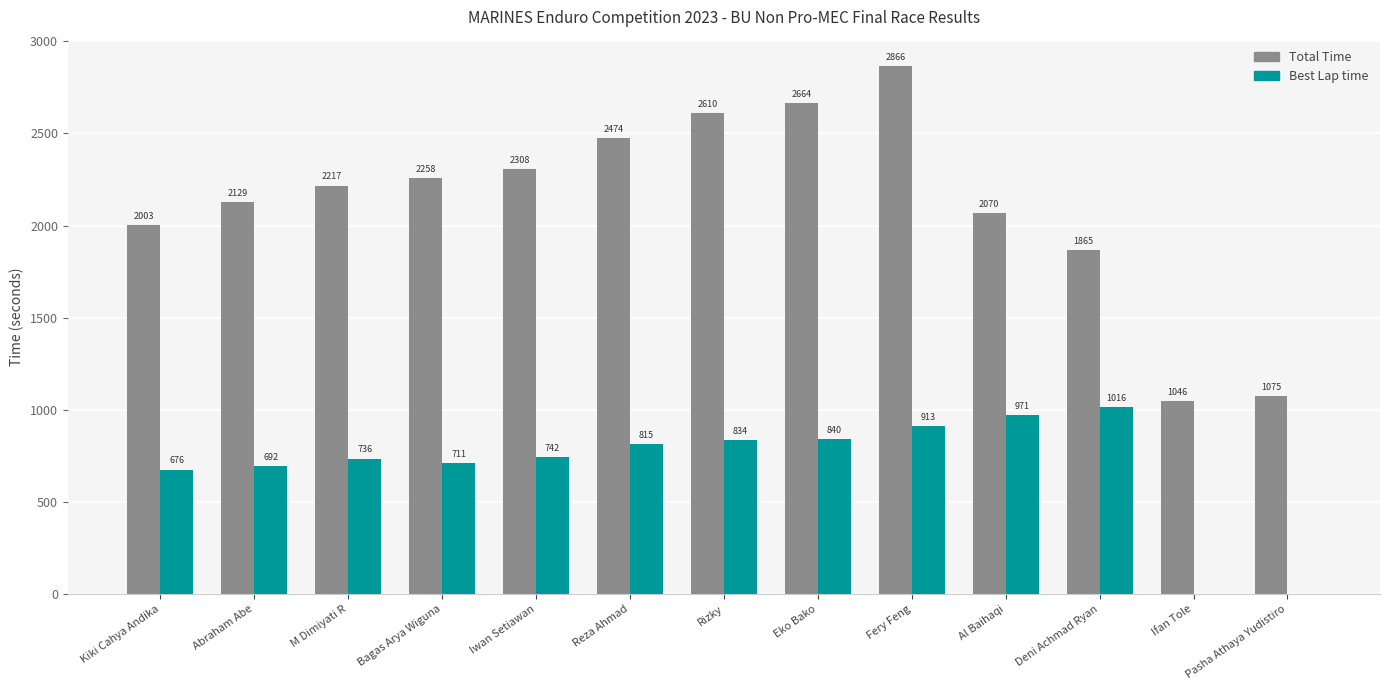

What is the greatest value displayed?

2865.6